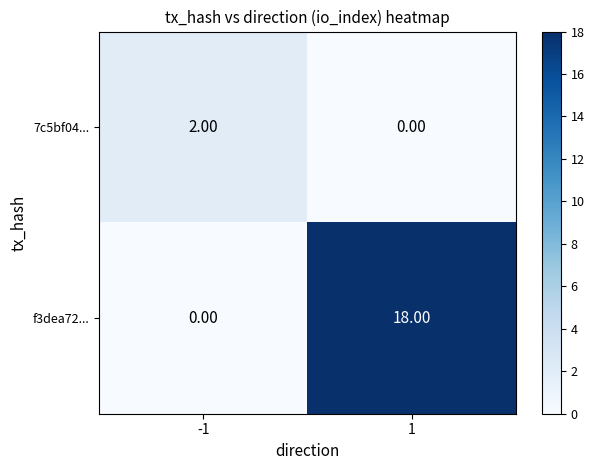

Rank the series at 1 from lowest to highest value.

7c5bf04..., f3dea72...